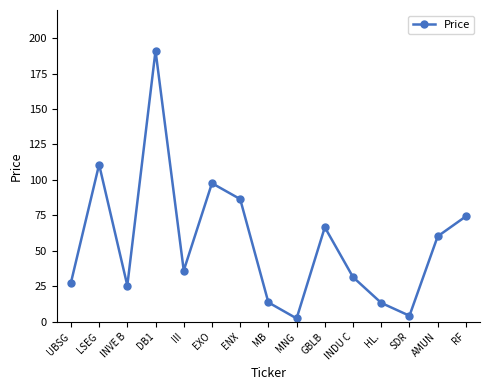

What is the change in value from MNG to AMUN?

+57.8